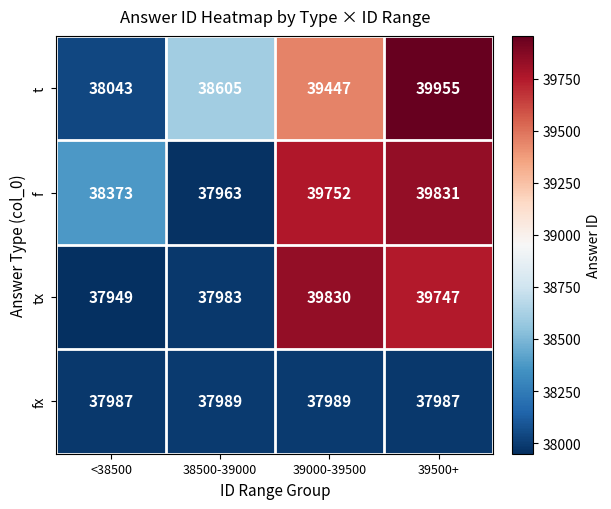

What is the average value of the f series?

38980